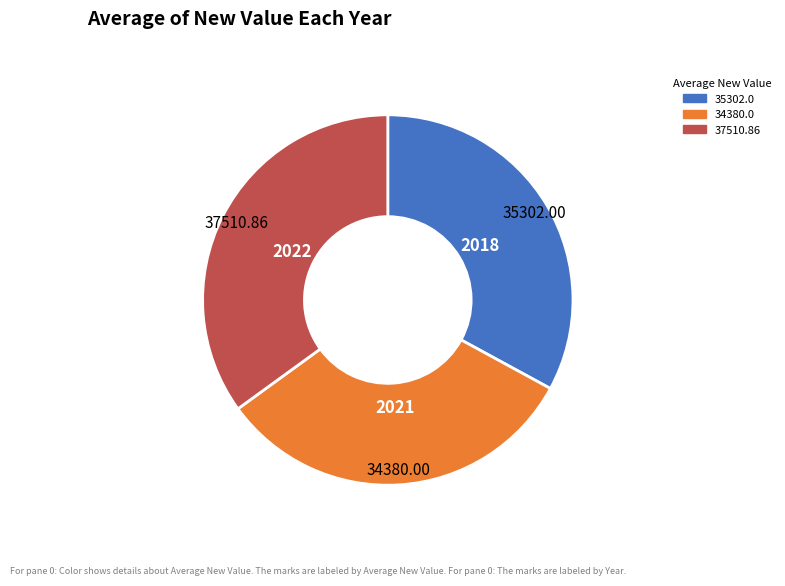

Combined, do 34380.0 and 35302.0 account for over 50%?

Yes